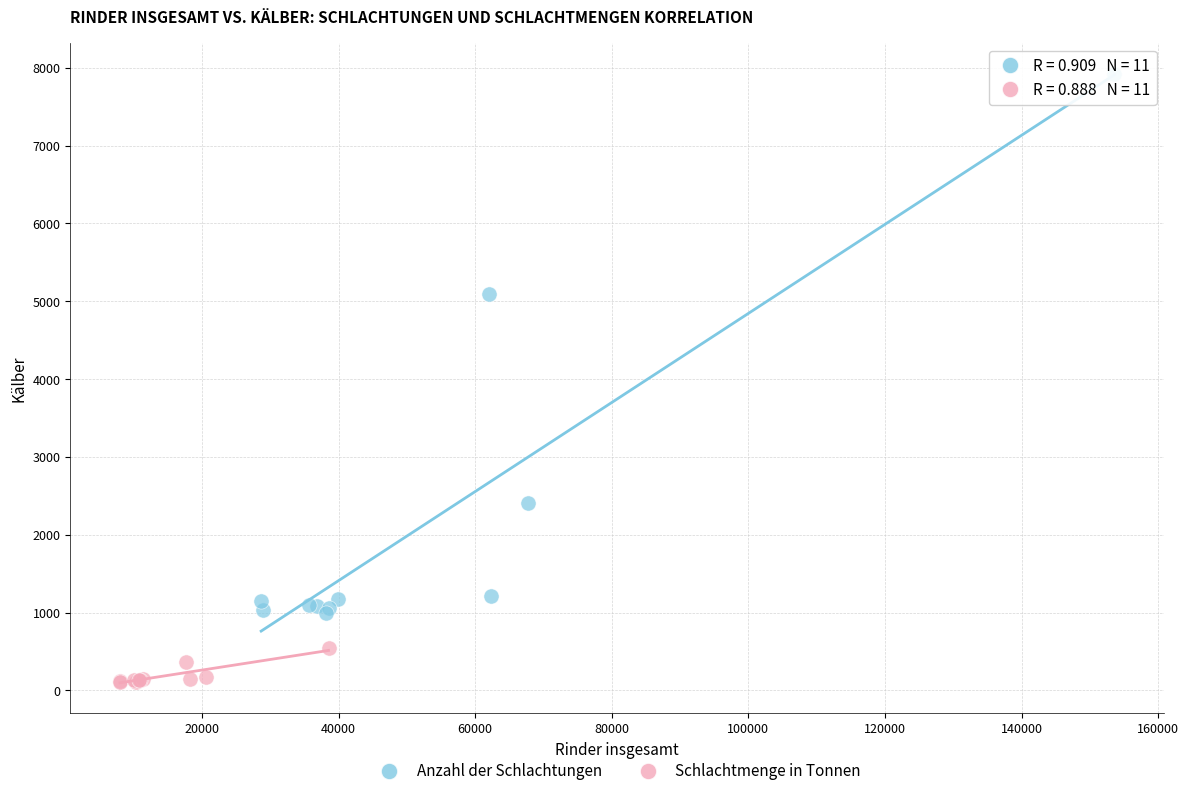

Which series has the largest Y range (max minus min)?

Anzahl der Schlachtungen